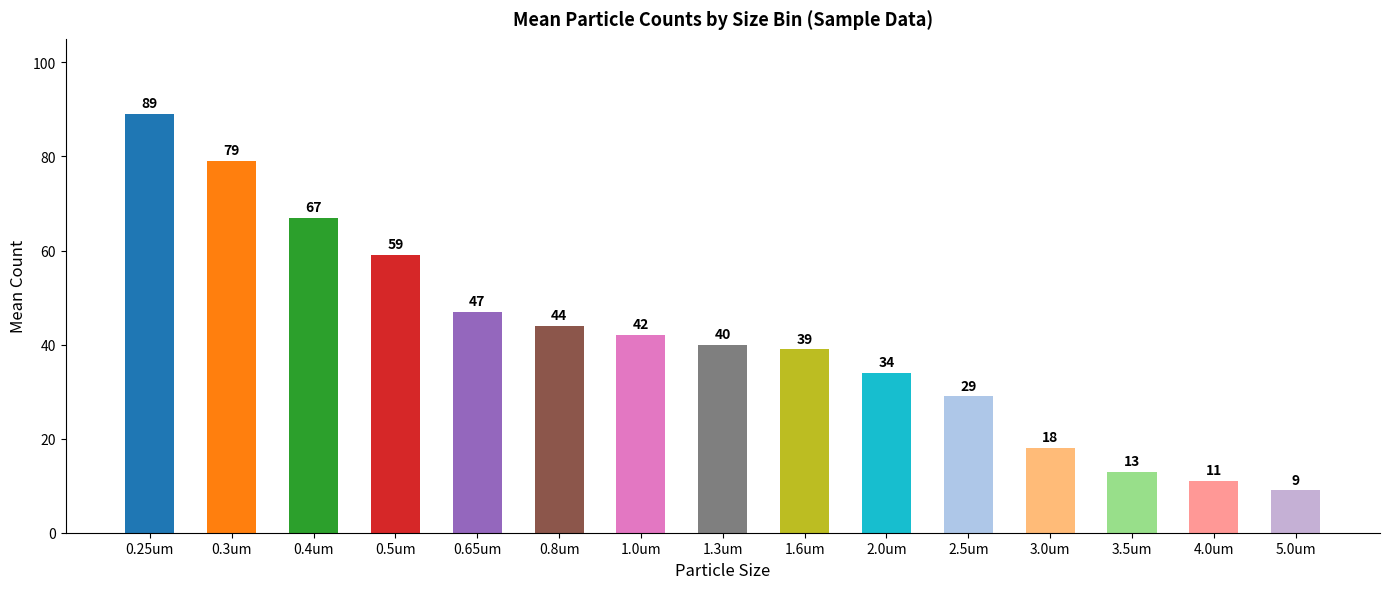

Rank the categories by value from lowest to highest.

5.0um, 4.0um, 3.5um, 3.0um, 2.5um, 2.0um, 1.6um, 1.3um, 1.0um, 0.8um, 0.65um, 0.5um, 0.4um, 0.3um, 0.25um